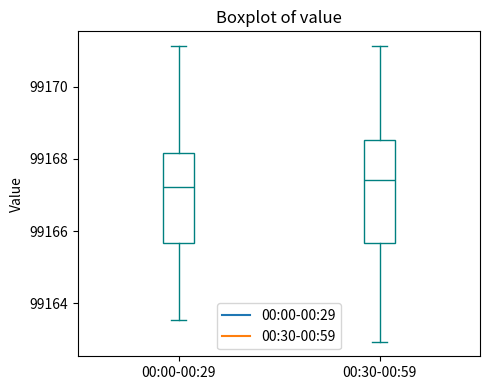

Reading left to right, transcribe this box plot: for each box, give where its median line is, the range the box spans, and where its two whiskers end, as read against the y-axis. The values are not printed on the chart, so give them approximately, as read against the axis.

00:00-00:29: median 99167.2, box 99165.6 to 99168.2, whiskers 99163.6 to 99171.2
00:30-00:59: median 99167.4, box 99165.6 to 99168.6, whiskers 99163.0 to 99171.2